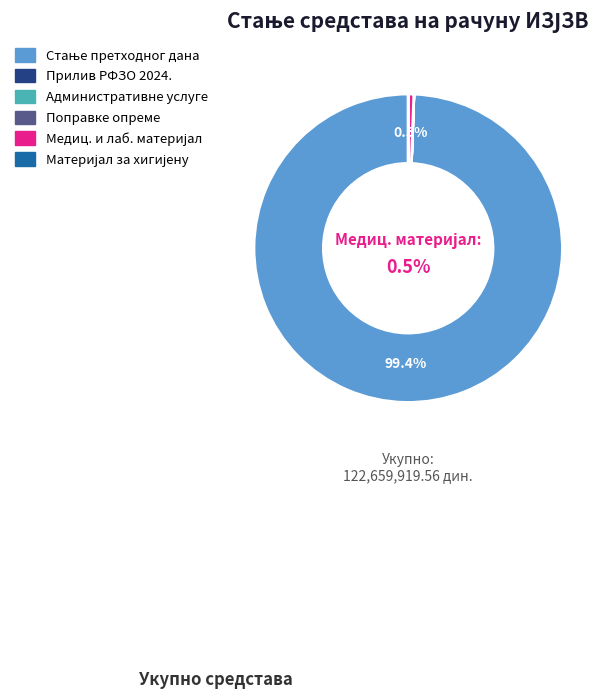

Between ТЕКУЋЕ ПОПРАВКЕ И ОДРЖАВАЊЕ ОПРЕМЕ and АДМИНИСТРАТИВНЕ УСЛУГЕ, which is larger?

ТЕКУЋЕ ПОПРАВКЕ И ОДРЖАВАЊЕ ОПРЕМЕ